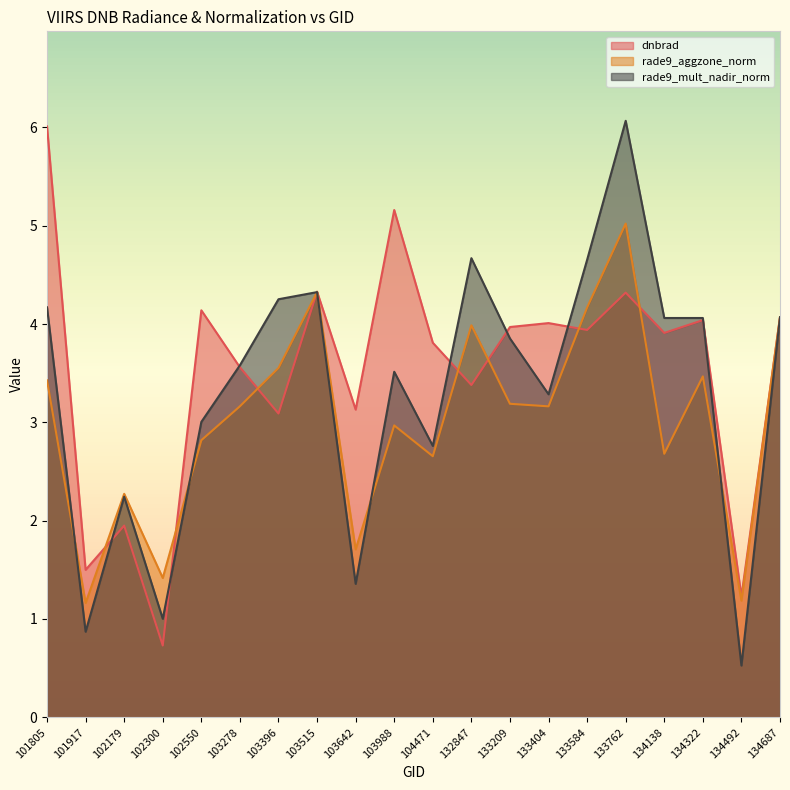

What are all the series names shown in the legend?

dnbrad, rade9_aggzone_norm, rade9_mult_nadir_norm